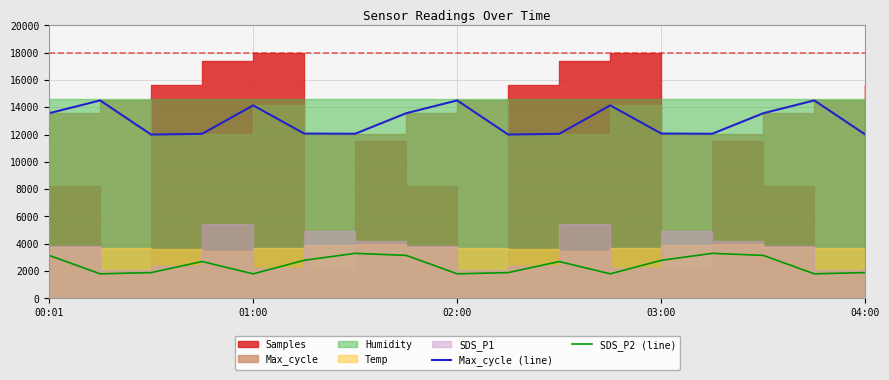

What is the maximum value for SDS_P2 (line)?

3300.0